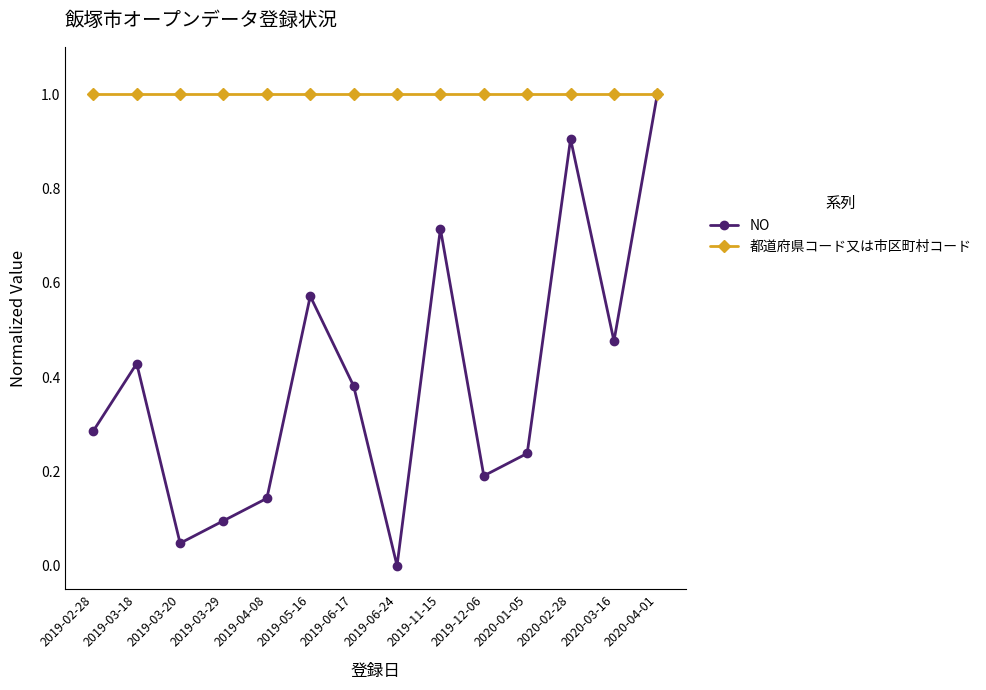

True or false: 都道府県コード又は市区町村コード has a value of 1.0 at 2019-11-15.

True